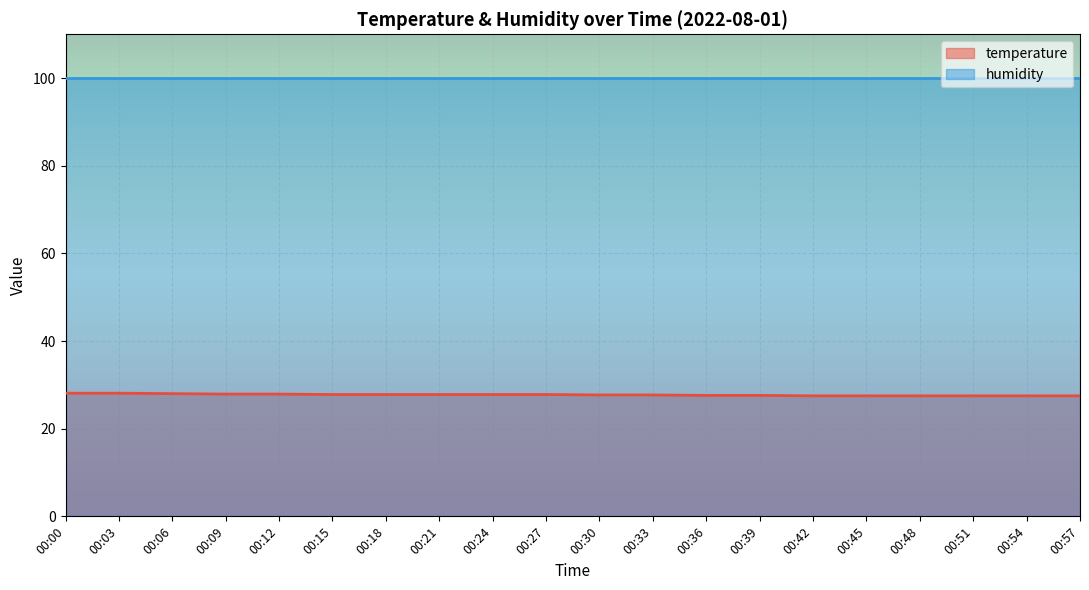

List the labels in order of value, largest first.

00:00, 00:03, 00:06, 00:09, 00:12, 00:15, 00:18, 00:21, 00:24, 00:27, 00:30, 00:33, 00:36, 00:39, 00:42, 00:45, 00:48, 00:51, 00:54, 00:57